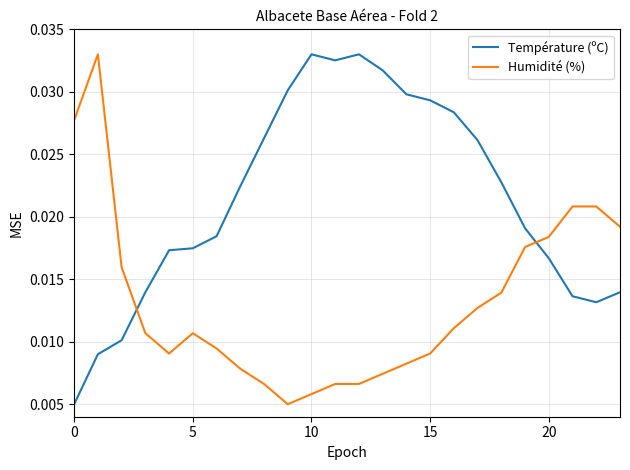

True or false: Humidité (%) and Température (ºC) cross at least once.

True